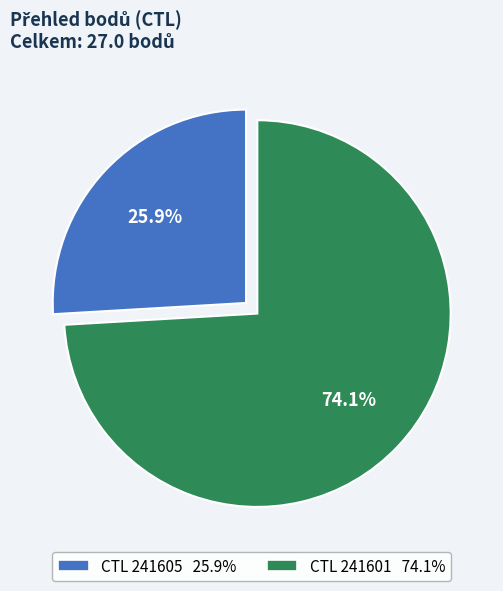

Is there a majority slice in this chart?

Yes